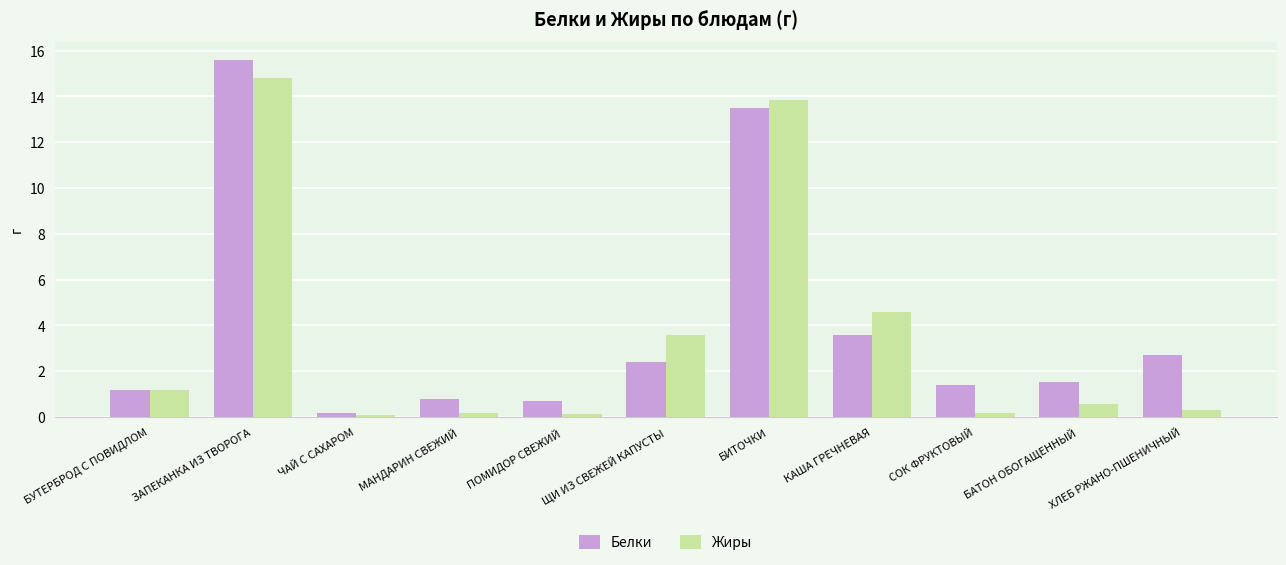

Does the chart contain any negative values?

No